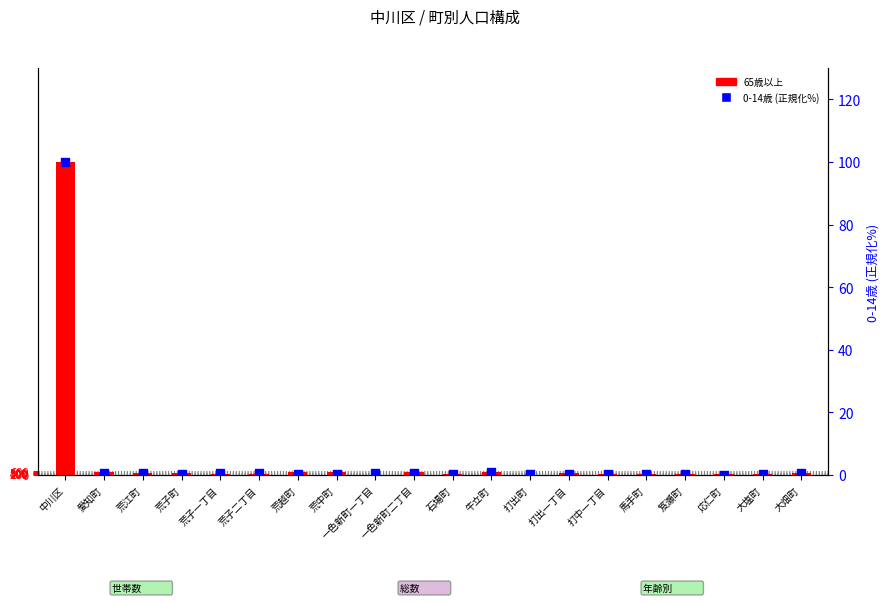

Which series has the largest Y range (max minus min)?

65歳以上